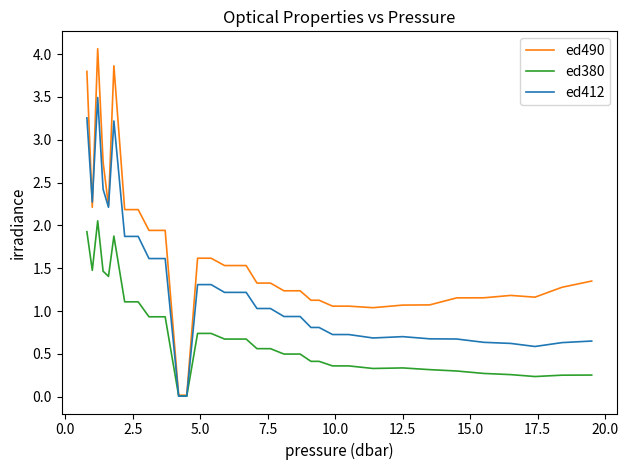

Which series has the largest range (max minus min)?

ed490